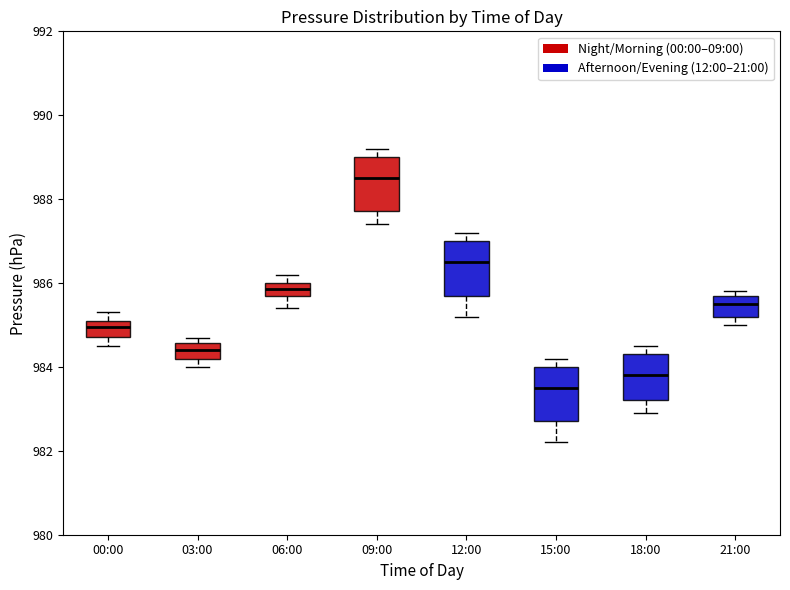

Where does the median line of the box for 00:00 sit on the y-axis? The values are not printed on the chart, so give them approximately, as read against the axis.

985.0